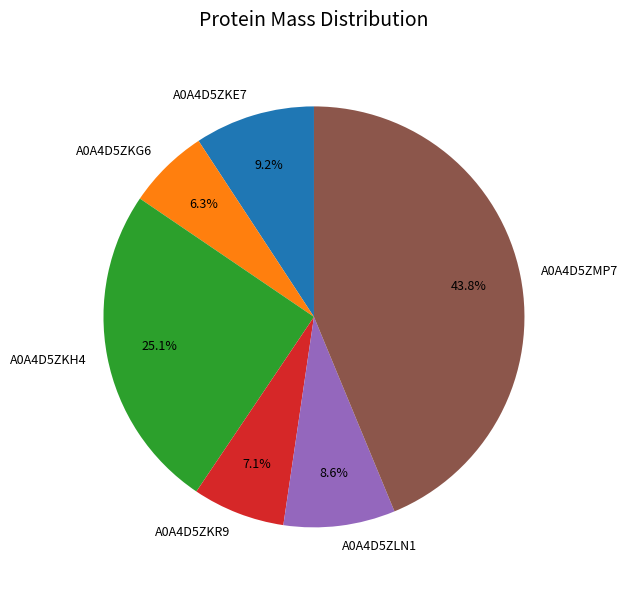

Count the number of slices in the pie.

6